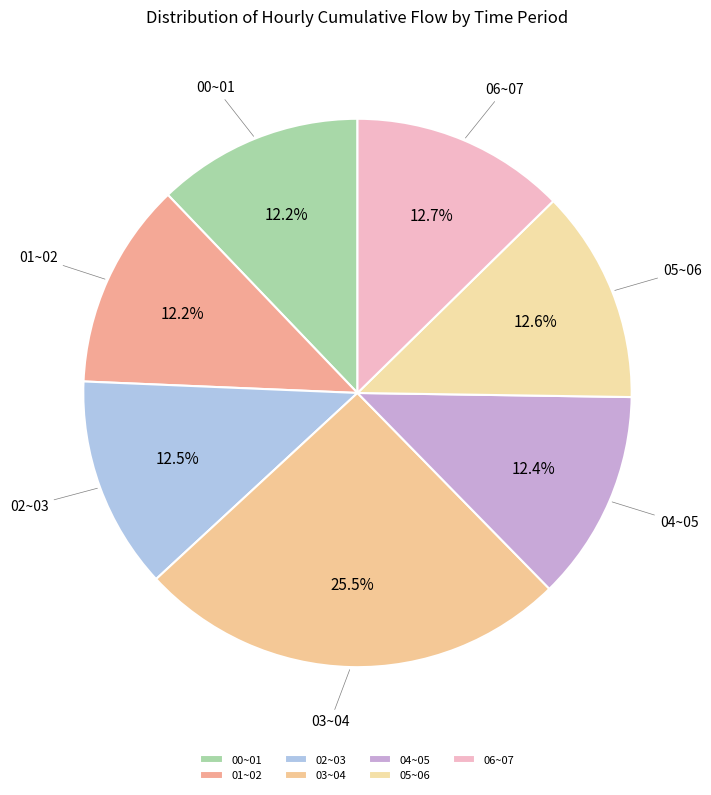

Combined, do 01~02 and 06~07 account for over 50%?

No